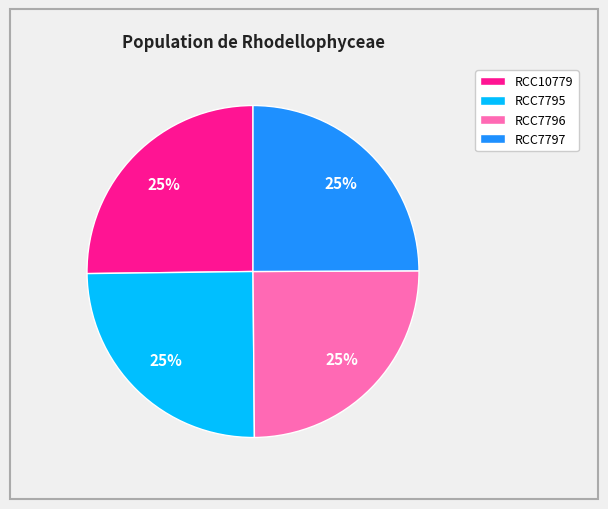

To the nearest percent, what is the combined percentage of RCC7796 and RCC10779?

50%